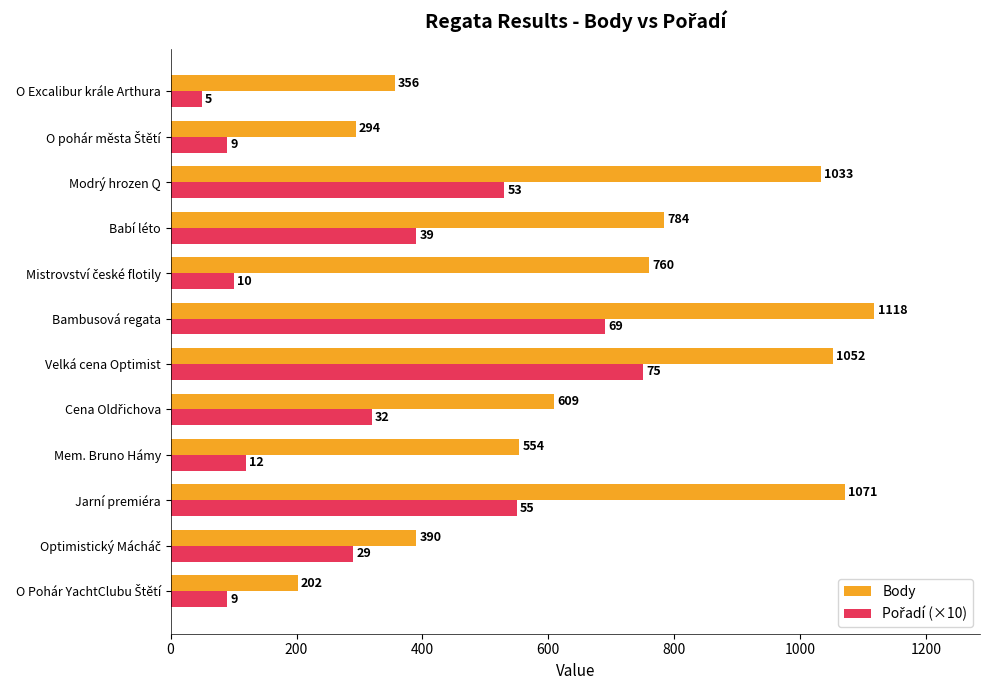

What is the difference between the highest and lowest values at O Excalibur krále Arthura?

306